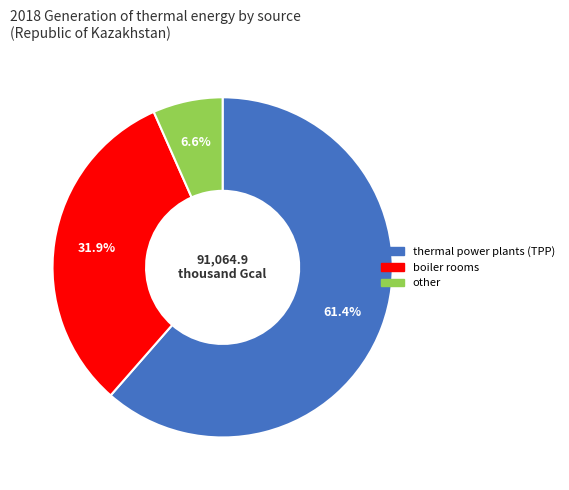

To the nearest percent, what is the difference between the largest and smallest slice percentages?

55%